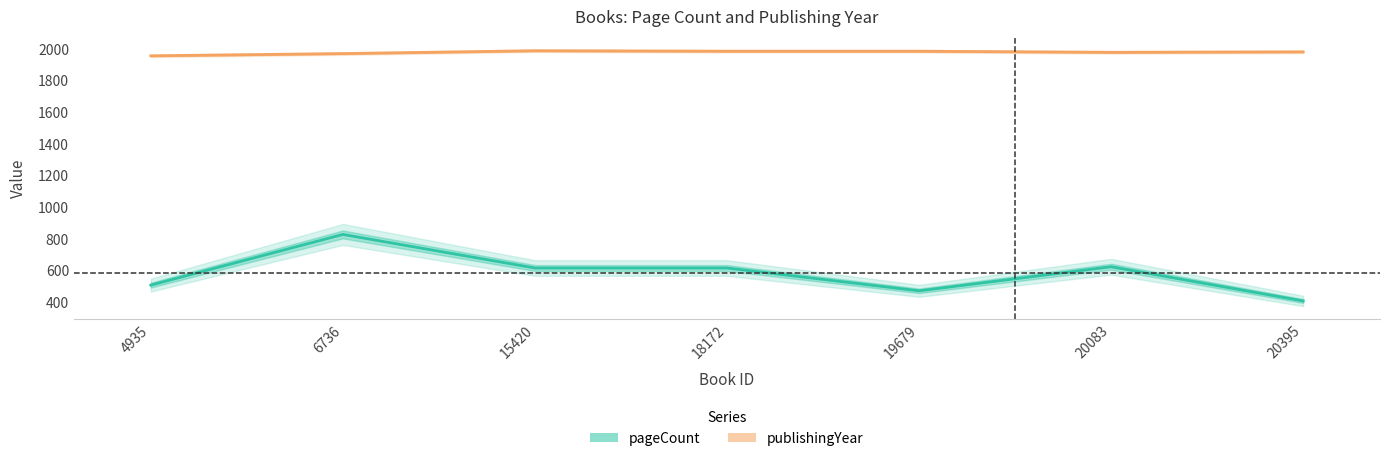

Does the chart display data point markers on the line(s)?

No